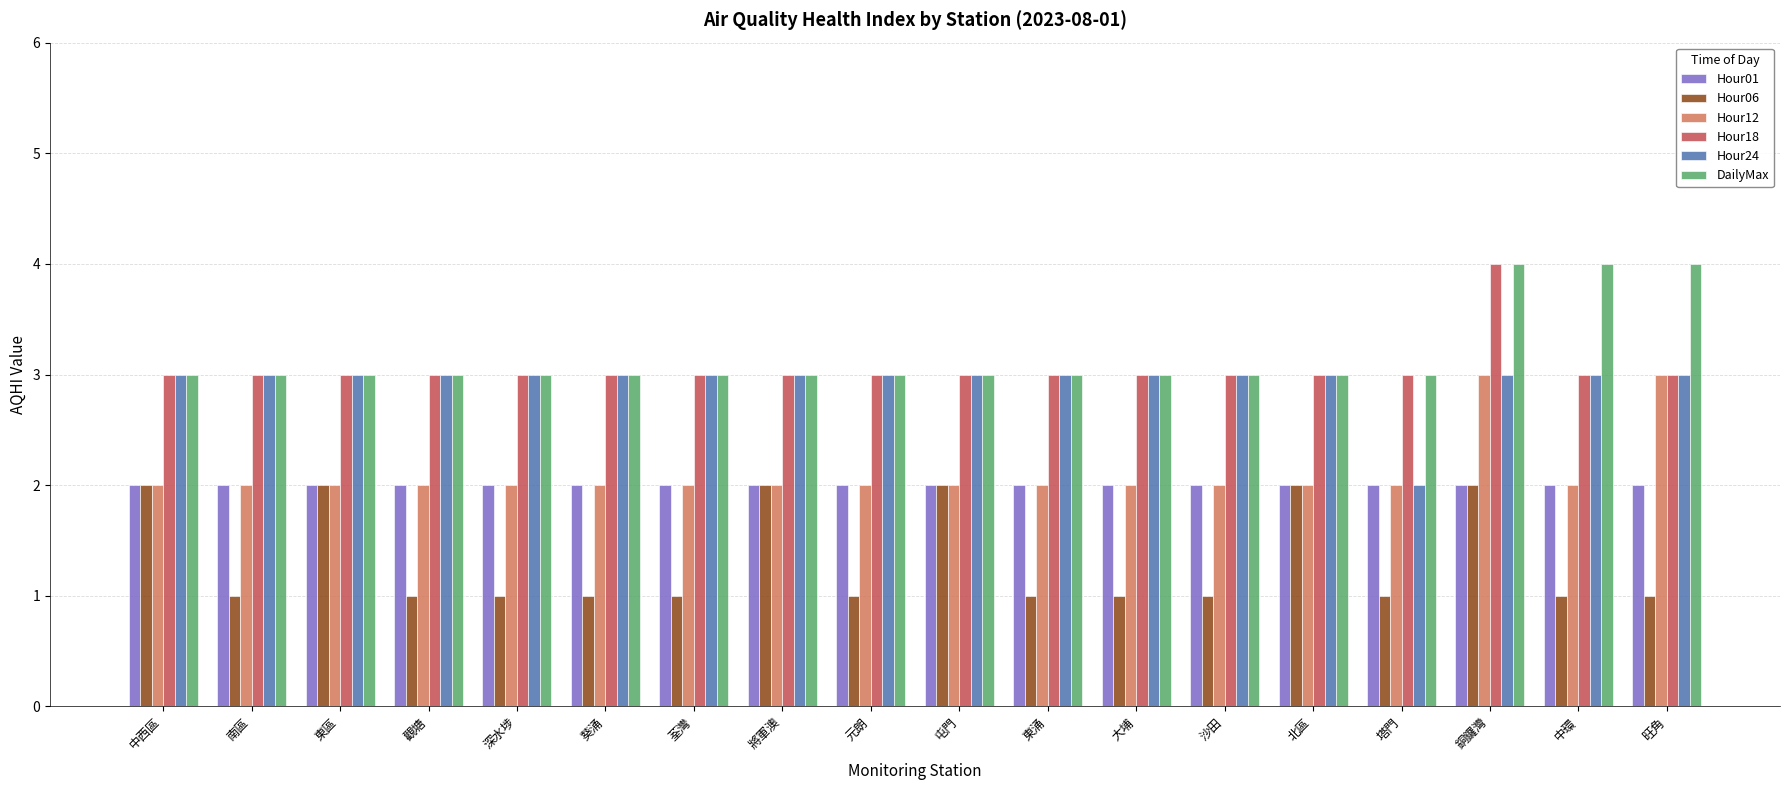

The value of Hour01 at 屯門 is 1. True or false?

False